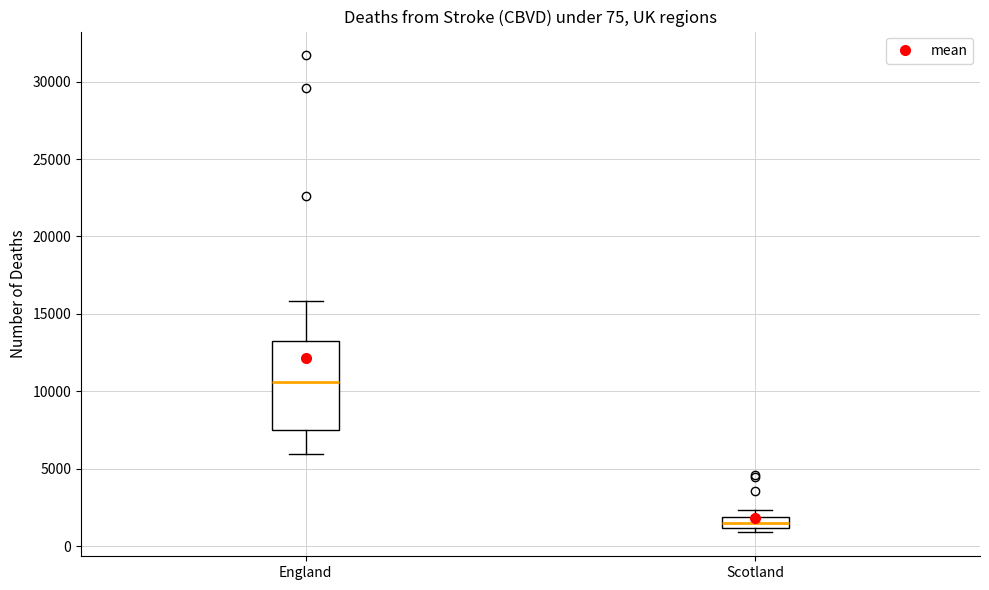

Comparing the boxes themselves (not the whiskers), which one is the tallest?

England